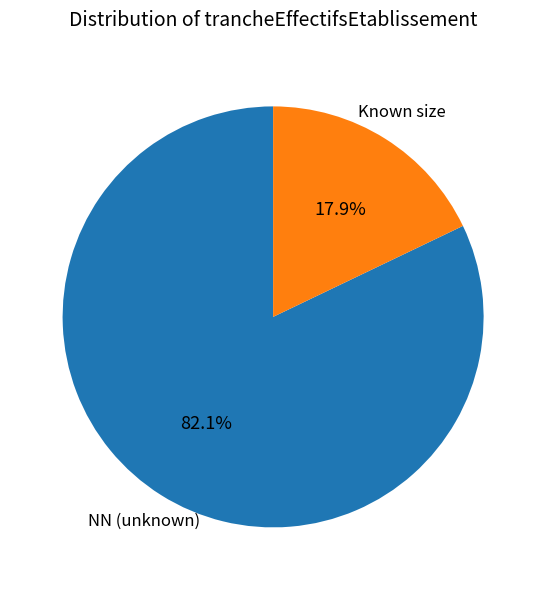

Is there a majority slice in this chart?

Yes